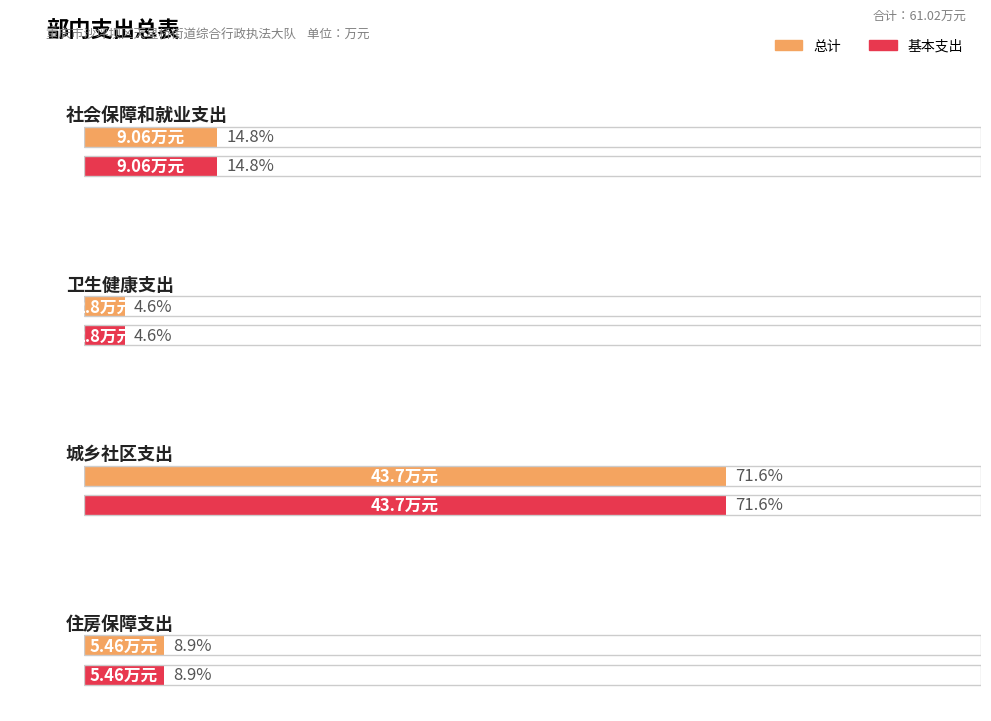

What is the label of the 2nd bar from the left?

卫生健康支出